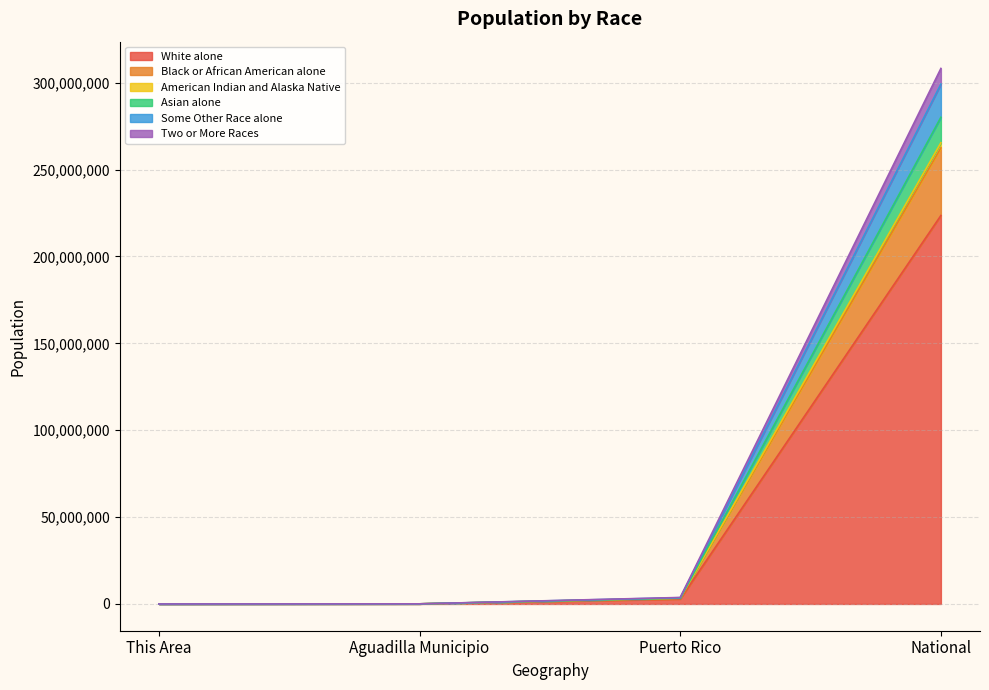

The Asian alone series shows 1887 at This Area. True or false?

True